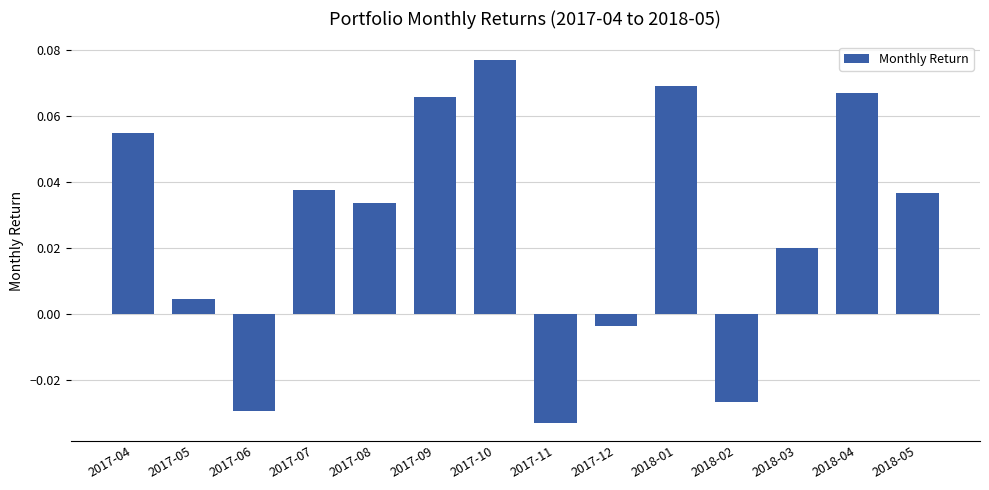

Where does the data first go above 0?

2017-04